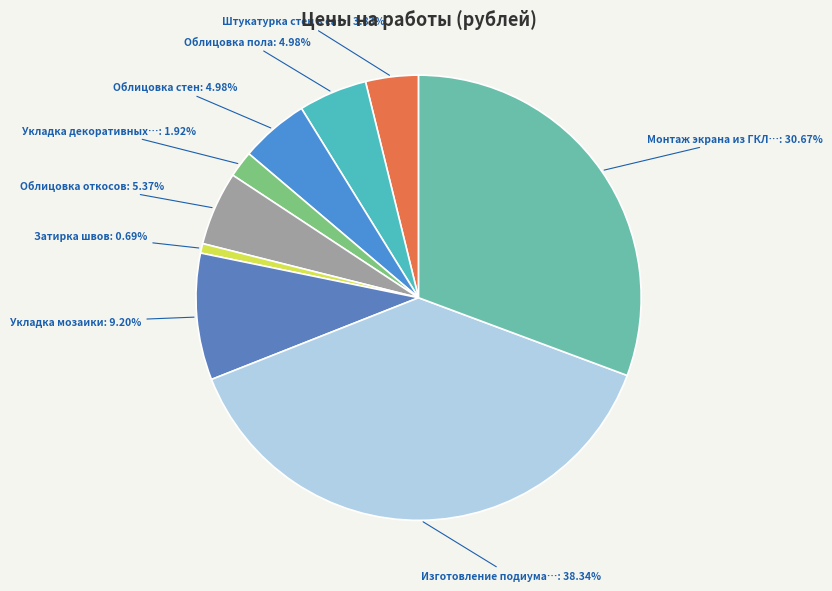

How many slices are in this pie chart?

9